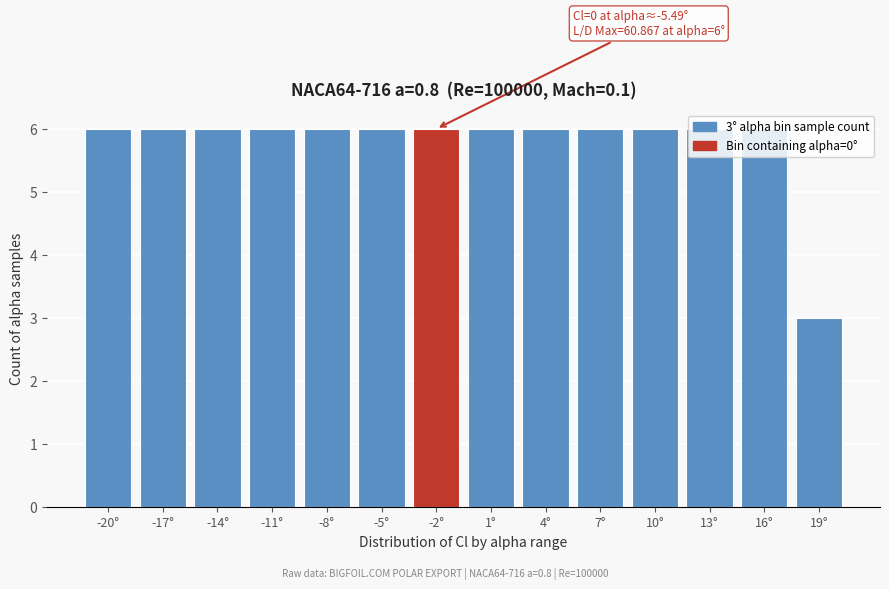

The value at 10° is 2. True or false?

False